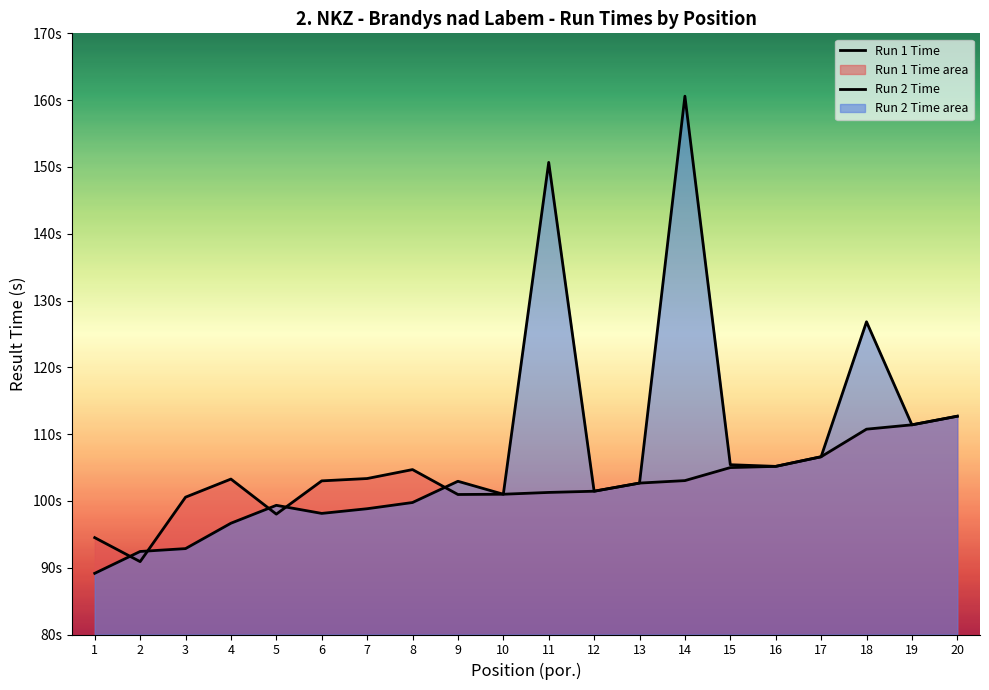

Reading left to right, list all the values displayed in this chart.

Run 1 Time: 94.5	90.9	100.6	103.3	98.0	103.0	103.3	104.7	101.0	101.0	101.3	101.5	102.7	103.0	105.0	105.2	106.6	110.7	111.4	112.7
Run 2 Time: 89.2	92.4	92.9	96.7	99.3	98.1	98.8	99.8	102.9	101.0	150.7	101.5	102.7	160.6	105.4	105.2	106.6	126.8	111.4	112.7